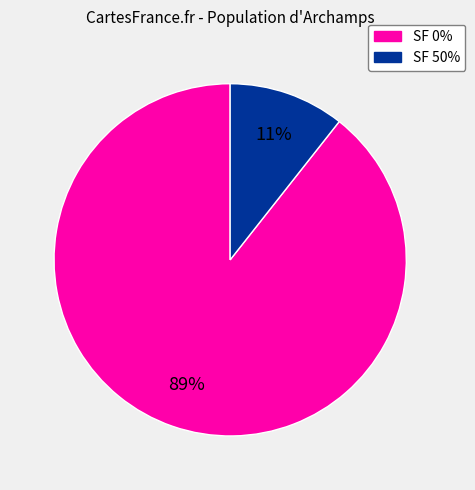

Which has a higher value, SF 0% or SF 50%?

SF 0%